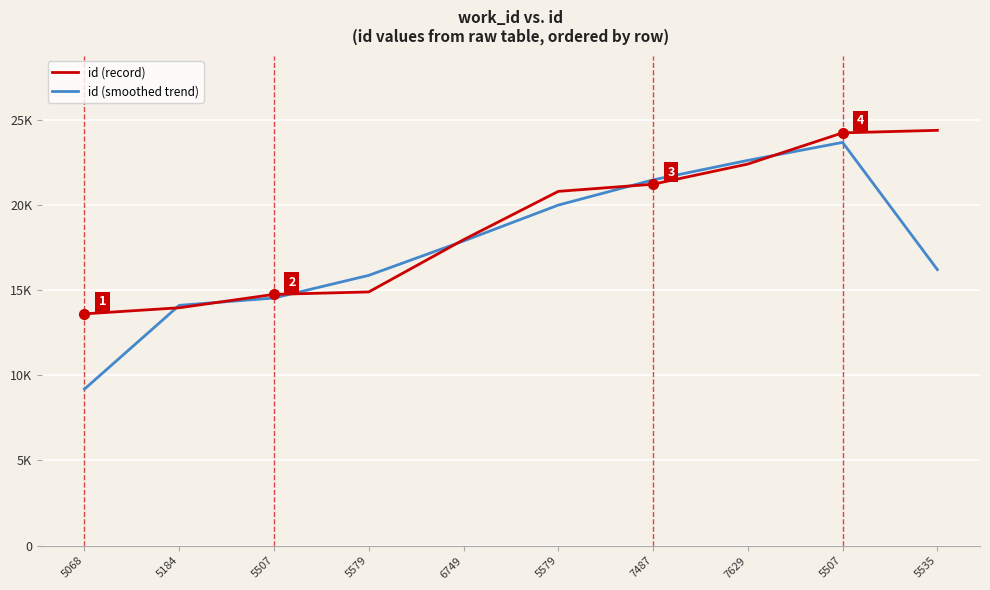

What are all the series names shown in the legend?

id (record), id (smoothed trend)